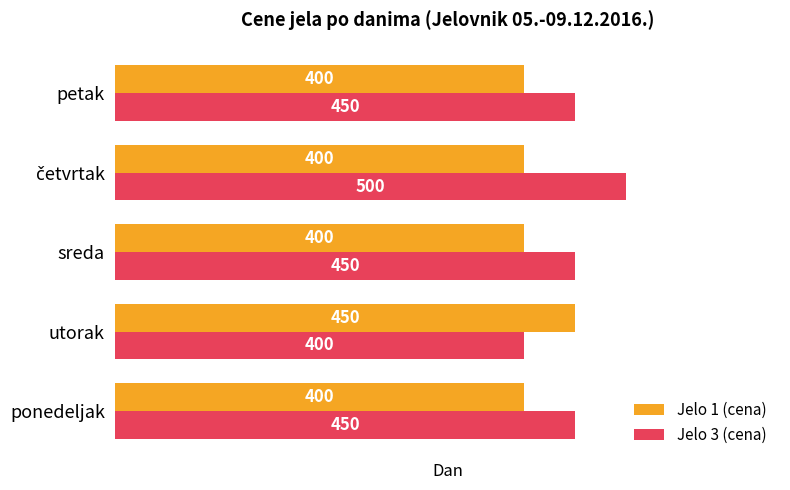

The value of Jelo 3 (cena) at ponedeljak is 450. True or false?

True